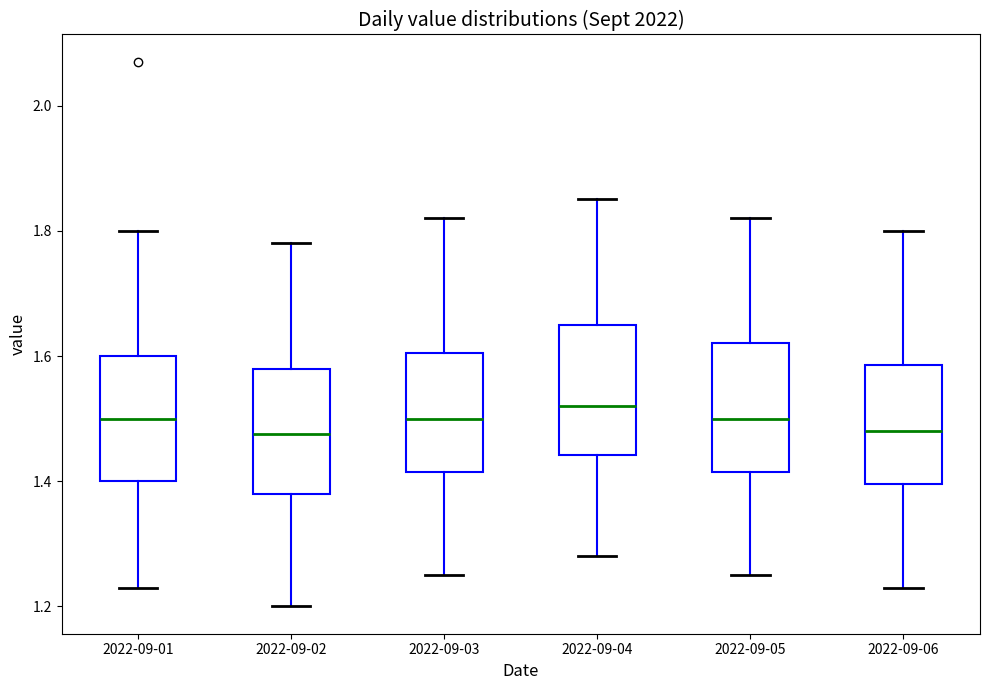

Reading left to right, transcribe this box plot: for each box, give where its median line is, the range the box spans, and where its two whiskers end, as read against the y-axis. The values are not printed on the chart, so give them approximately, as read against the axis.

2022-09-01: median 1.50, box 1.40 to 1.60, whiskers 1.24 to 1.80
2022-09-02: median 1.48, box 1.38 to 1.58, whiskers 1.20 to 1.78
2022-09-03: median 1.50, box 1.42 to 1.60, whiskers 1.26 to 1.82
2022-09-04: median 1.52, box 1.44 to 1.66, whiskers 1.28 to 1.86
2022-09-05: median 1.50, box 1.42 to 1.62, whiskers 1.26 to 1.82
2022-09-06: median 1.48, box 1.40 to 1.58, whiskers 1.24 to 1.80